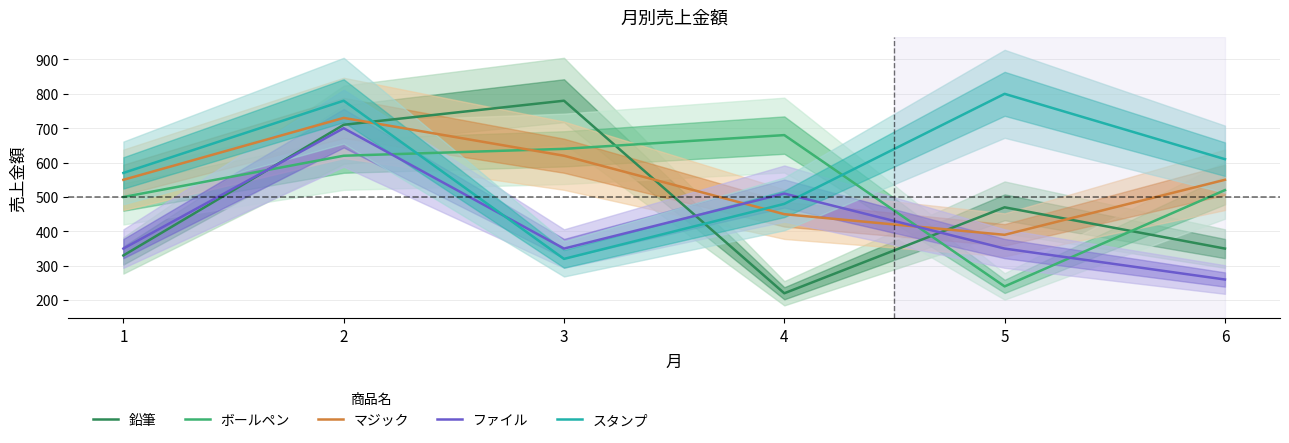

Is it true that ファイル equals 156 at 5?

False